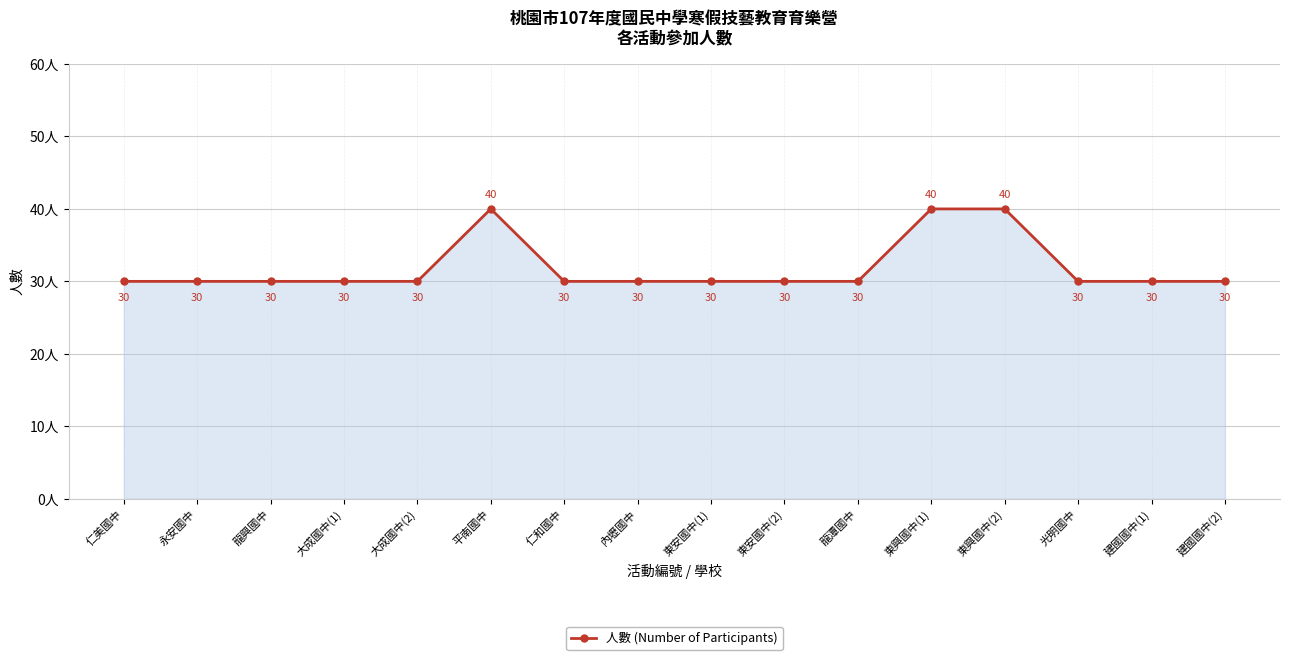

What is the smallest value displayed?

30